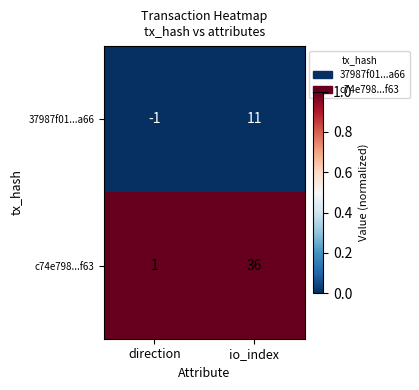

Reading left to right, list all the values displayed in this chart.

37987f01...a66: -1	11
c74e798...f63: 1	36